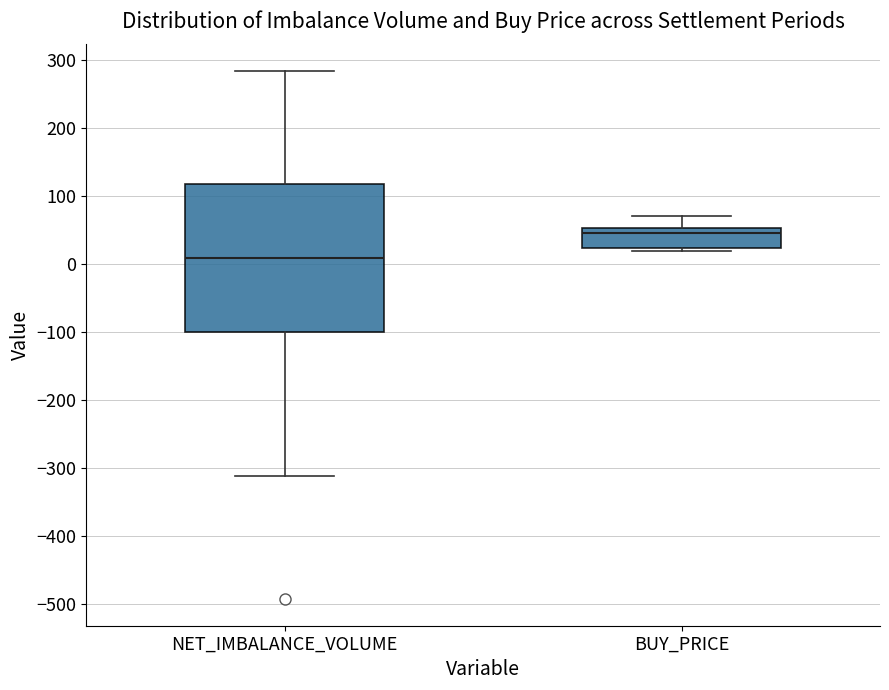

Which box is the tallest, from its lower edge to its upper edge?

NET_IMBALANCE_VOLUME